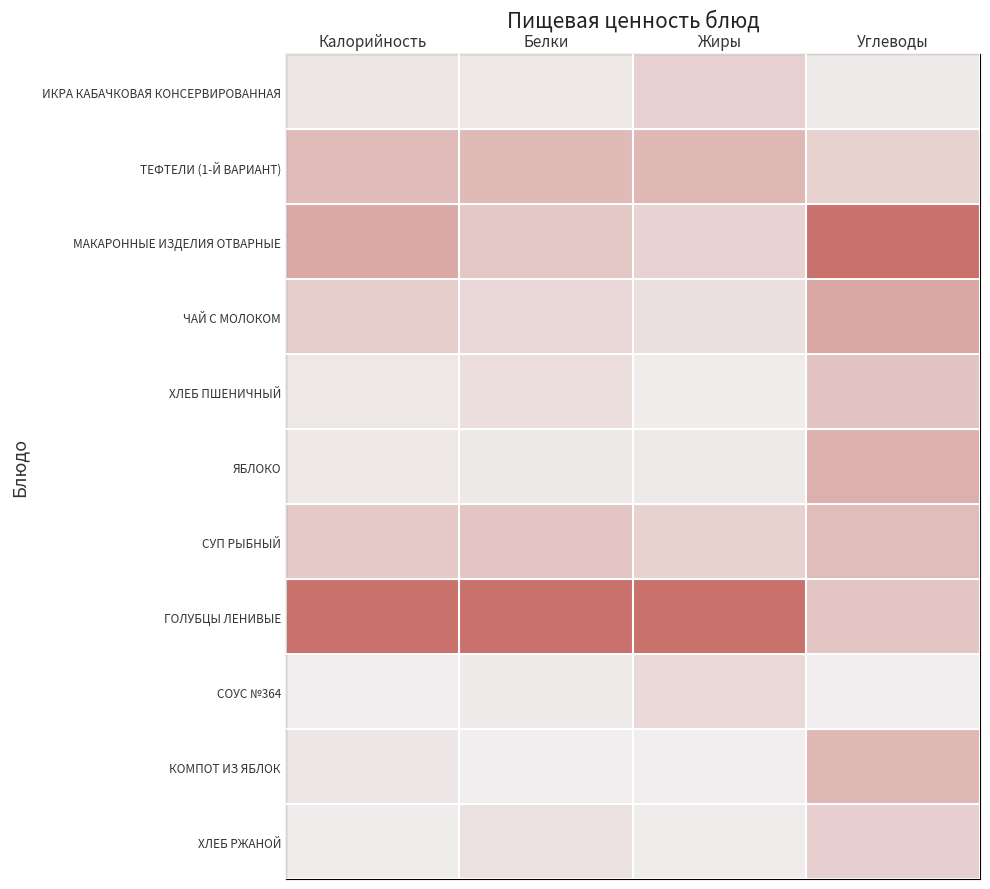

List the series in order of their peak value, highest first.

МАКАРОННЫЕ ИЗДЕЛИЯ ОТВАРНЫЕ, ГОЛУБЦЫ ЛЕНИВЫЕ, ЧАЙ С МОЛОКОМ, ЯБЛОКО, ТЕФТЕЛИ (1-Й ВАРИАНТ), КОМПОТ ИЗ ЯБЛОК, СУП РЫБНЫЙ, ХЛЕБ ПШЕНИЧНЫЙ, ХЛЕБ РЖАНОЙ, ИКРА КАБАЧКОВАЯ КОНСЕРВИРОВАННАЯ, СОУС №364